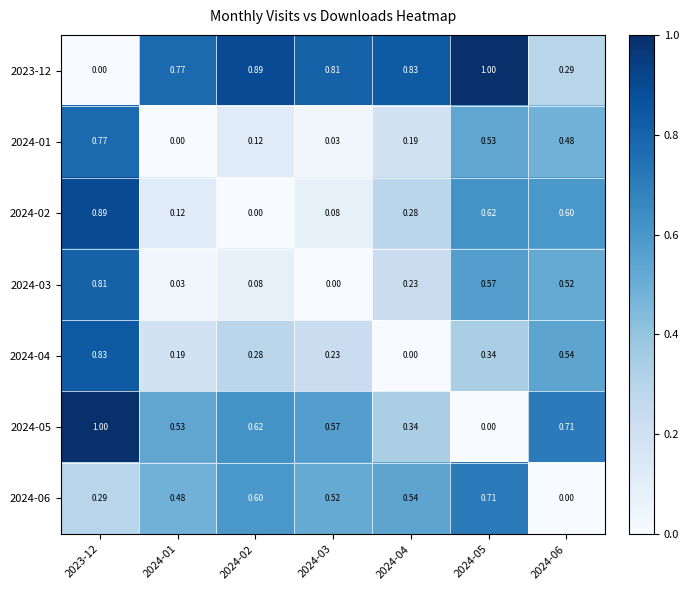

Count the number of categories in the chart.

7